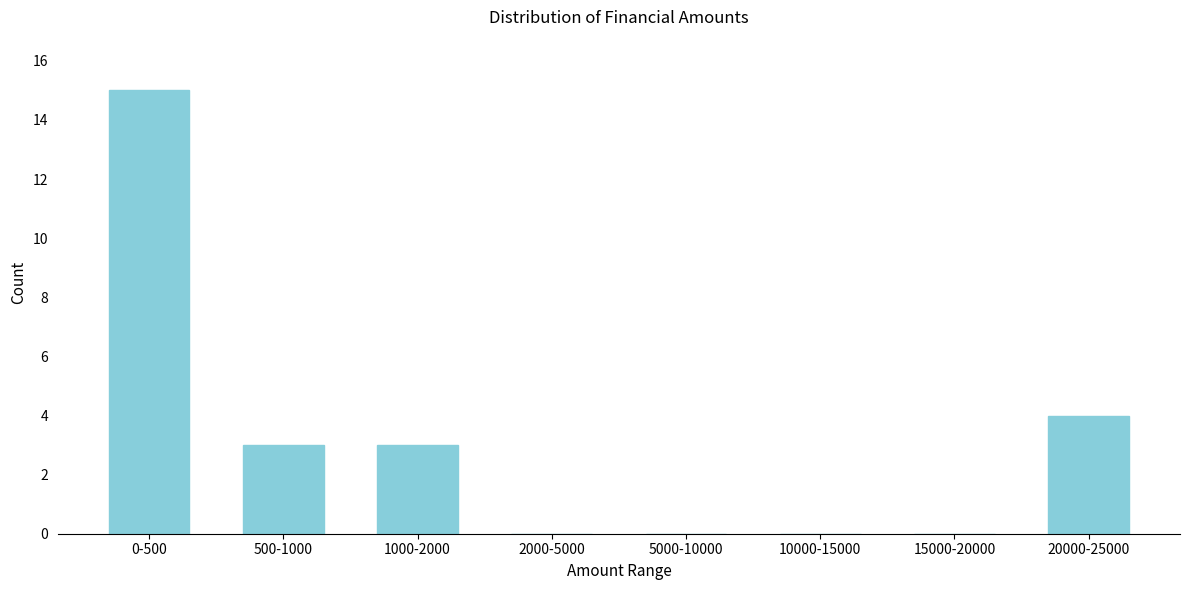

Reading left to right, transcribe all the data shown in this chart.

0-500=15	500-1000=3	1000-2000=3	2000-5000=0	5000-10000=0	10000-15000=0	15000-20000=0	20000-25000=4